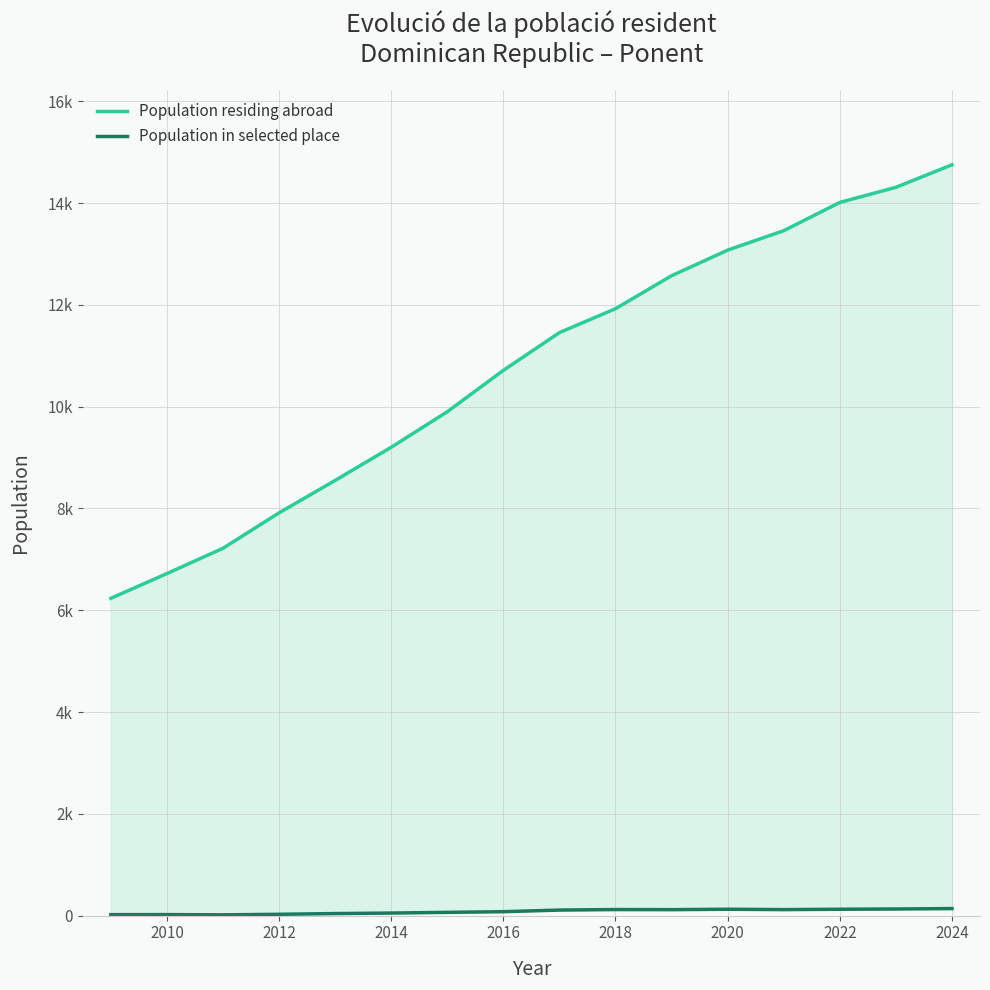

How many values in the Population residing abroad series are below 11456?

8